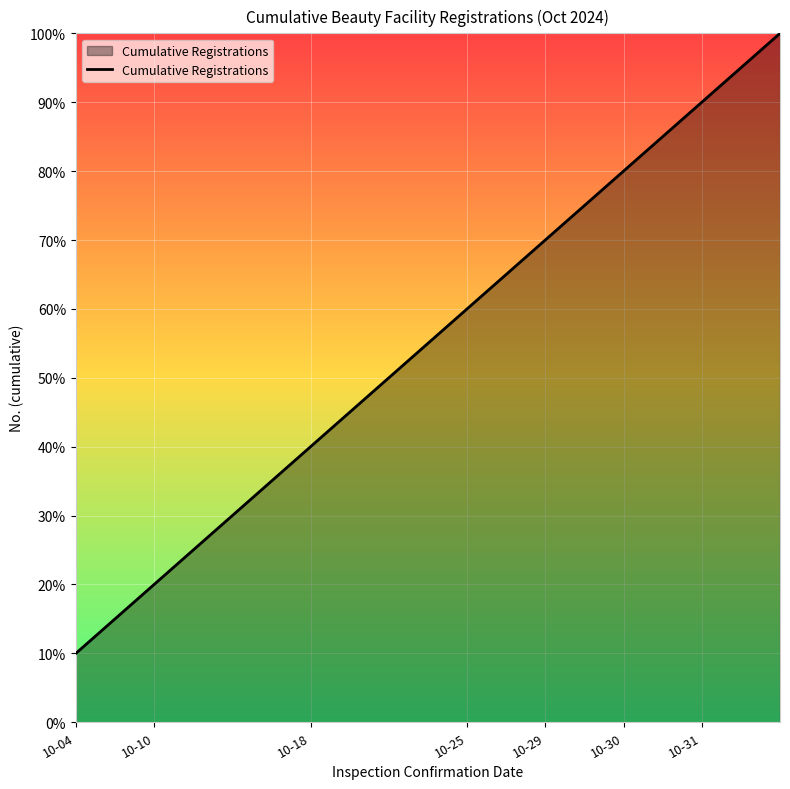

What is the difference between the second highest and minimum values?

8